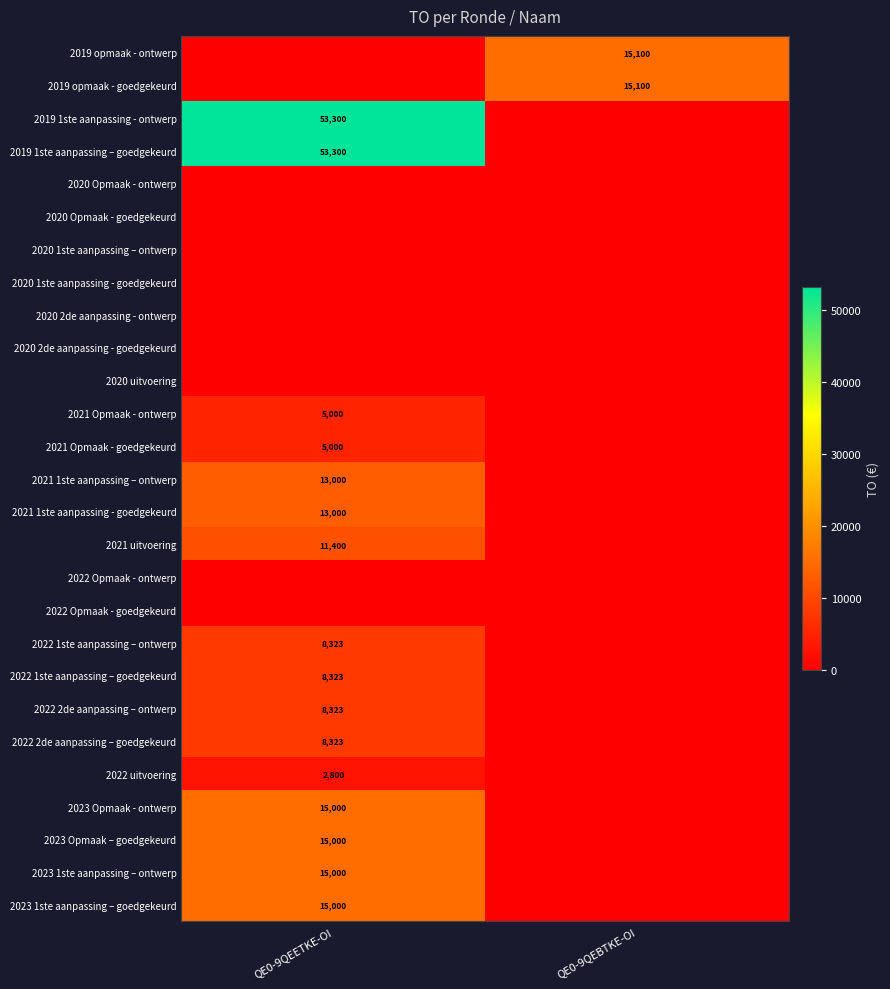

The value of 2019 1ste aanpassing – goedgekeurd at QE0-9QEETKE-OI is 82106. True or false?

False